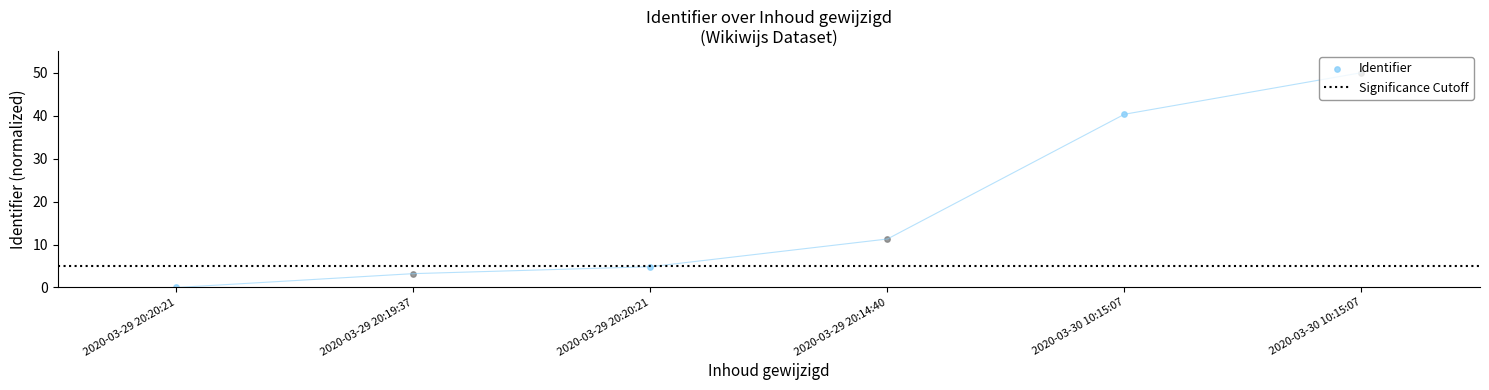

Approximately how many times larger is the value at 2020-03-29 20:20:21 compared to 2020-03-29 20:19:37?

1.5